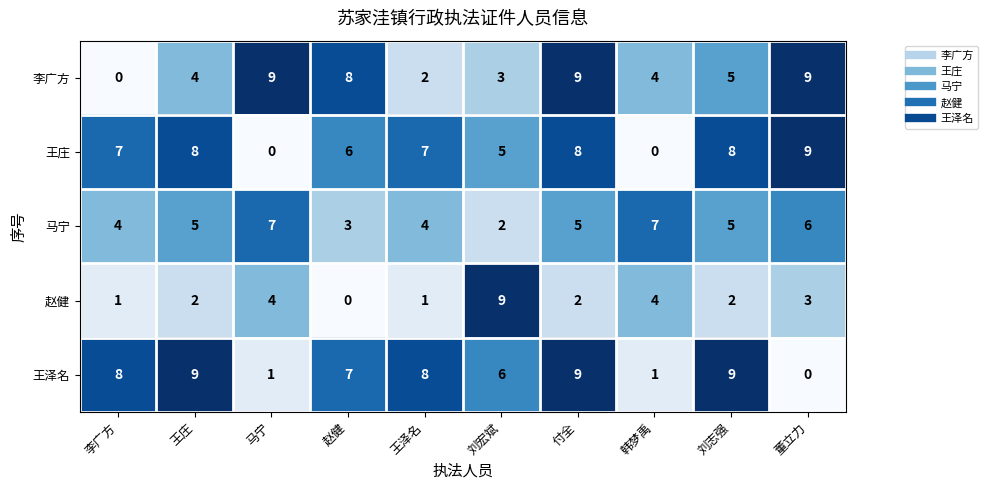

Read the 赵健 value at 韩梦禹.

4